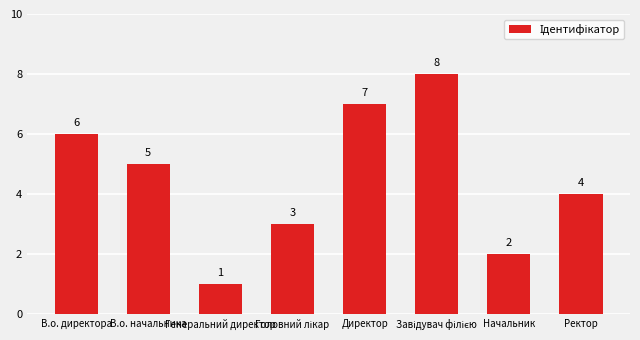

How many data points does each series have?

8